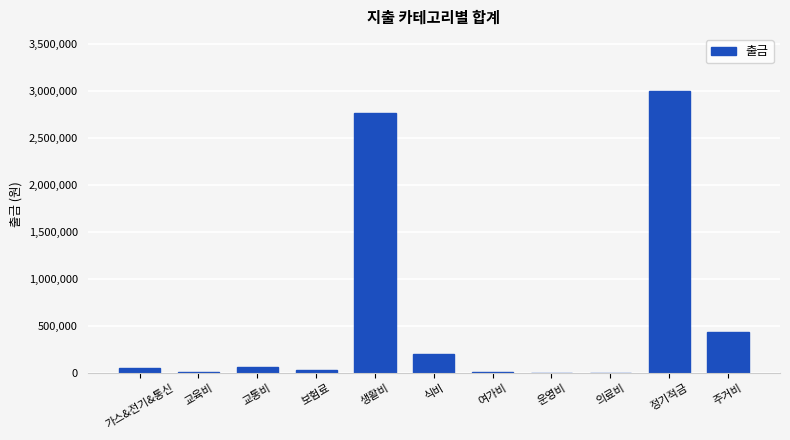

Count the number of data series in this chart.

1